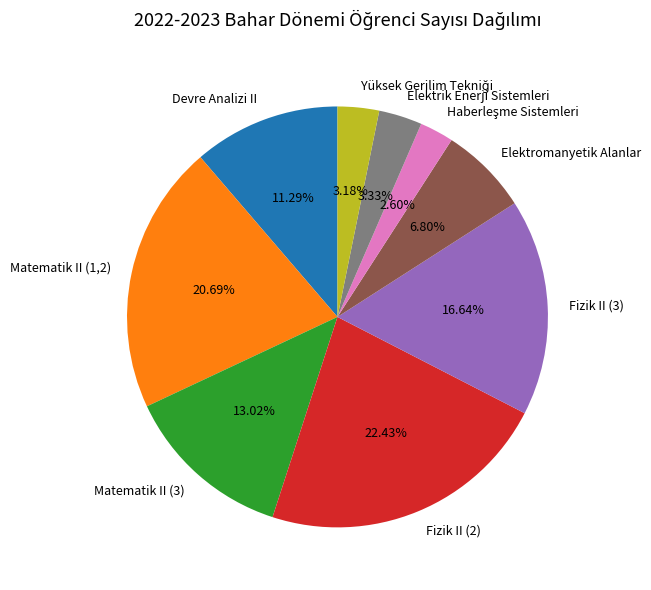

Is it true that Fizik II (3) is 17% of the pie?

True